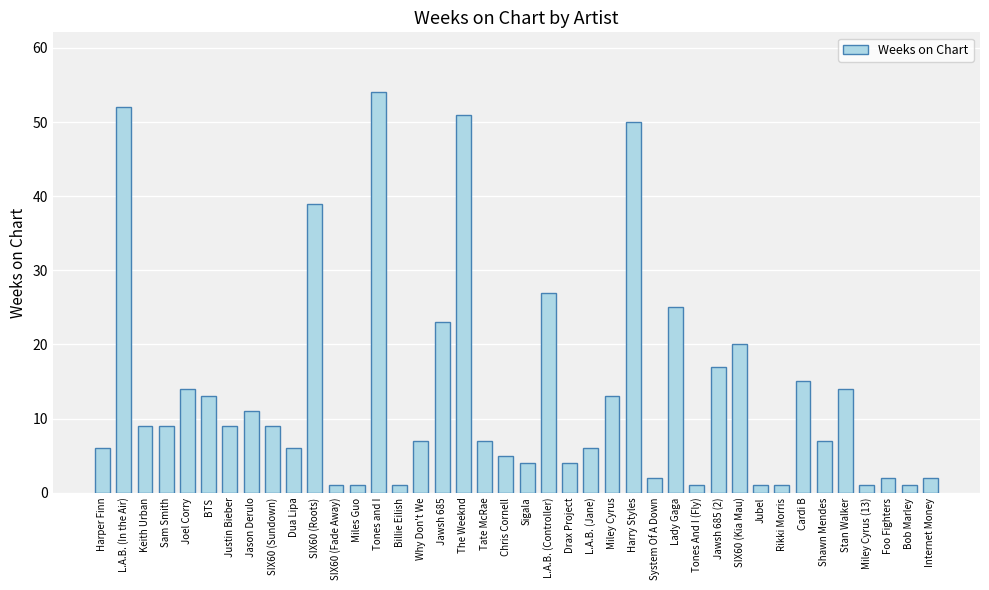

What is the difference between the values at Jubel and SIX60 (Sundown)?

8